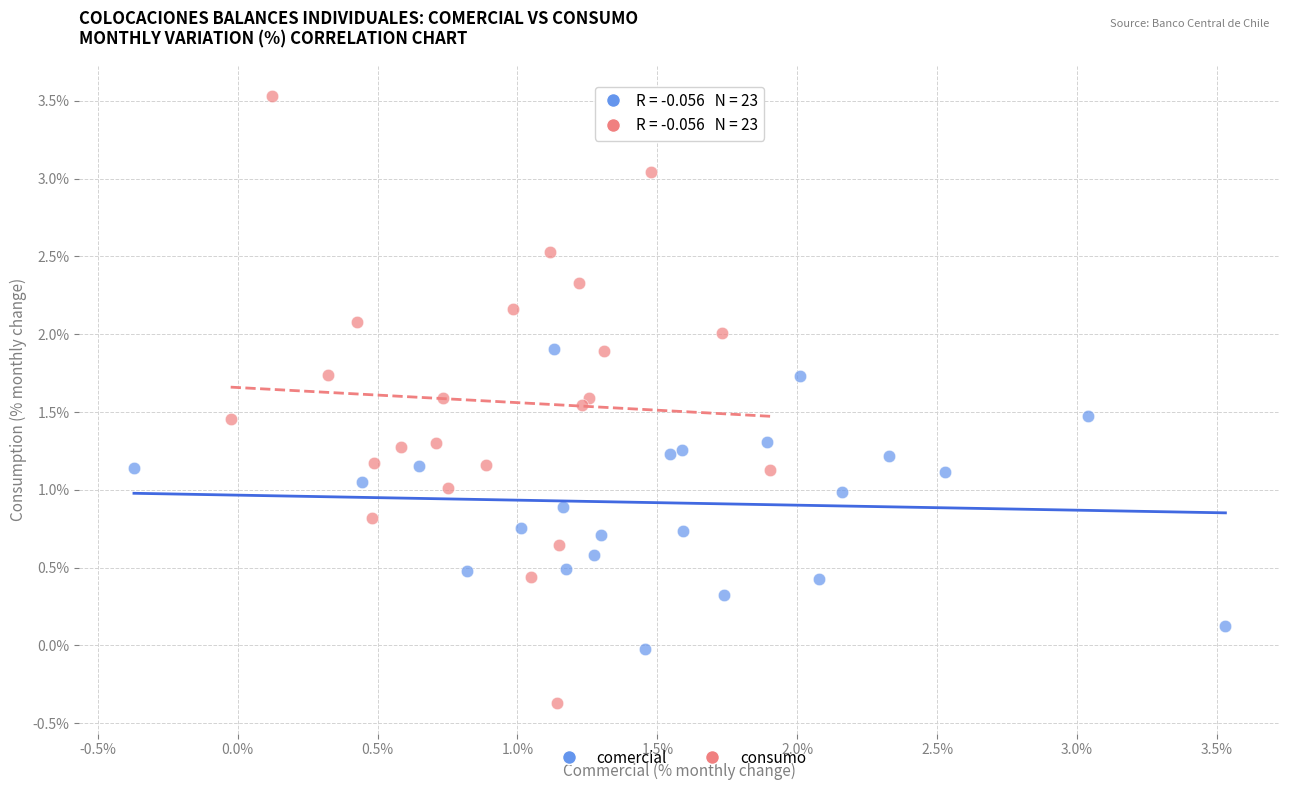

Which series reaches the maximum Y coordinate?

consumo